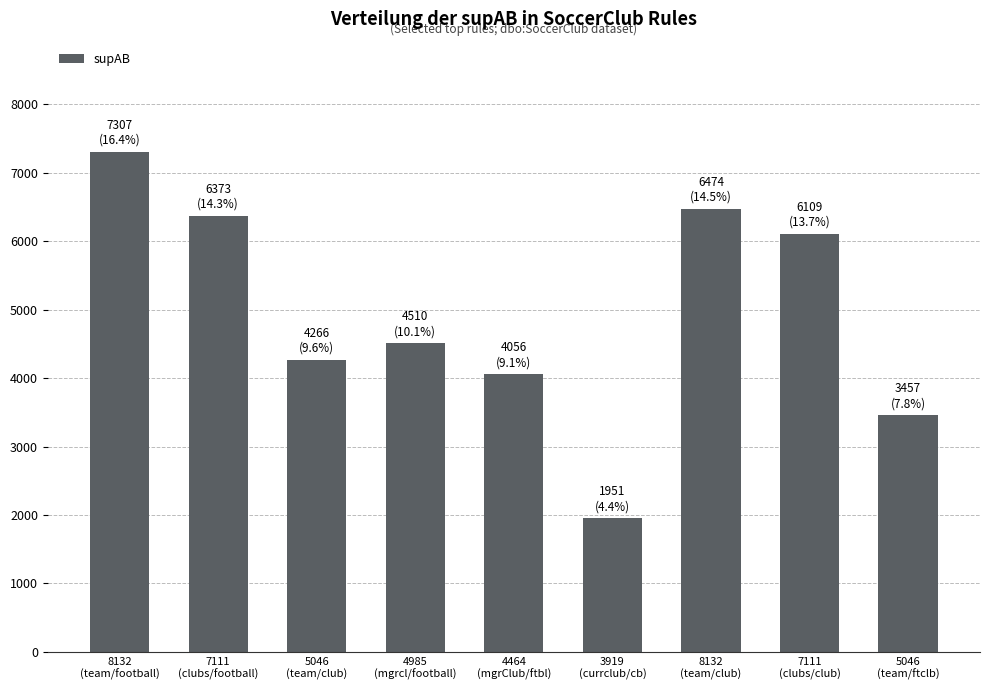

Where does the data first go above 4510?

8132
(team/football)